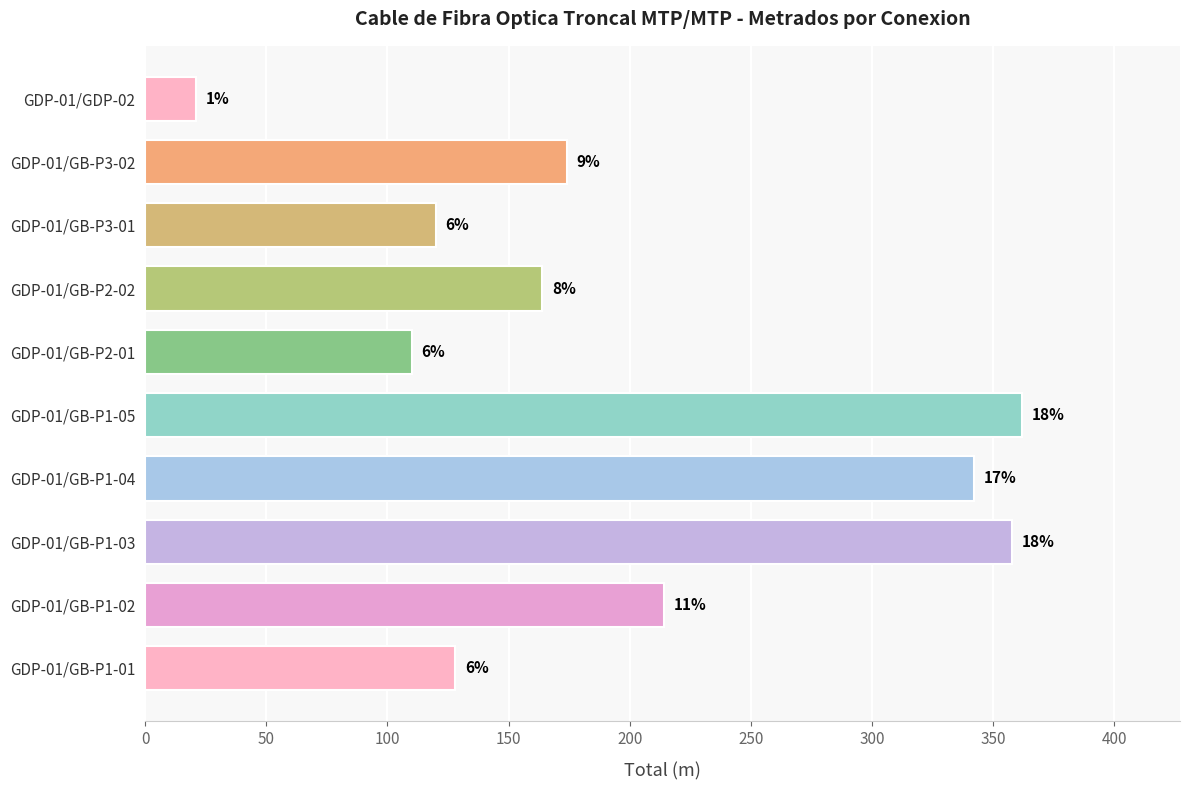

Does the chart contain any negative values?

No